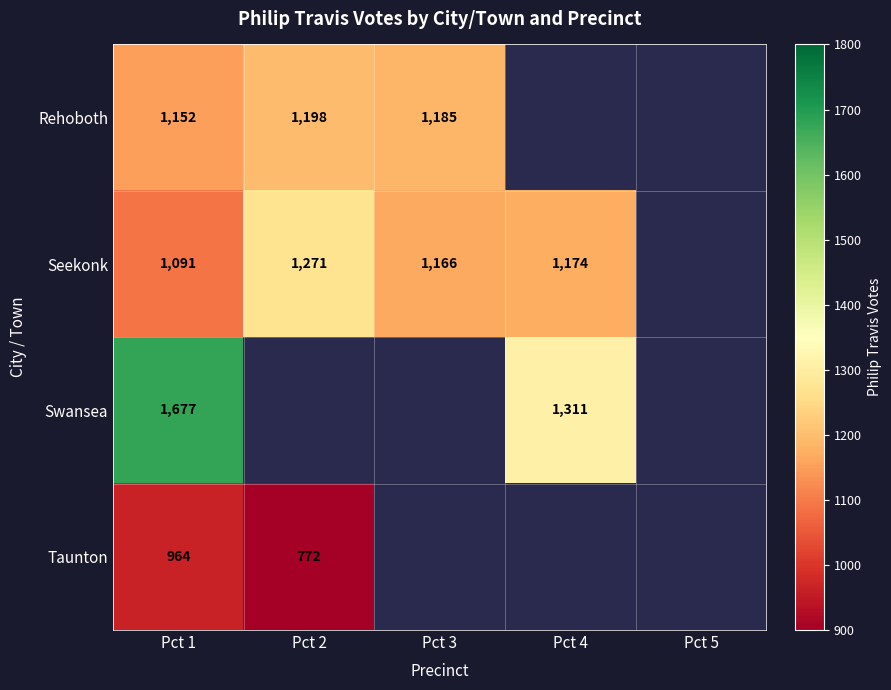

Is it true that Taunton equals 964 at Pct 1?

True